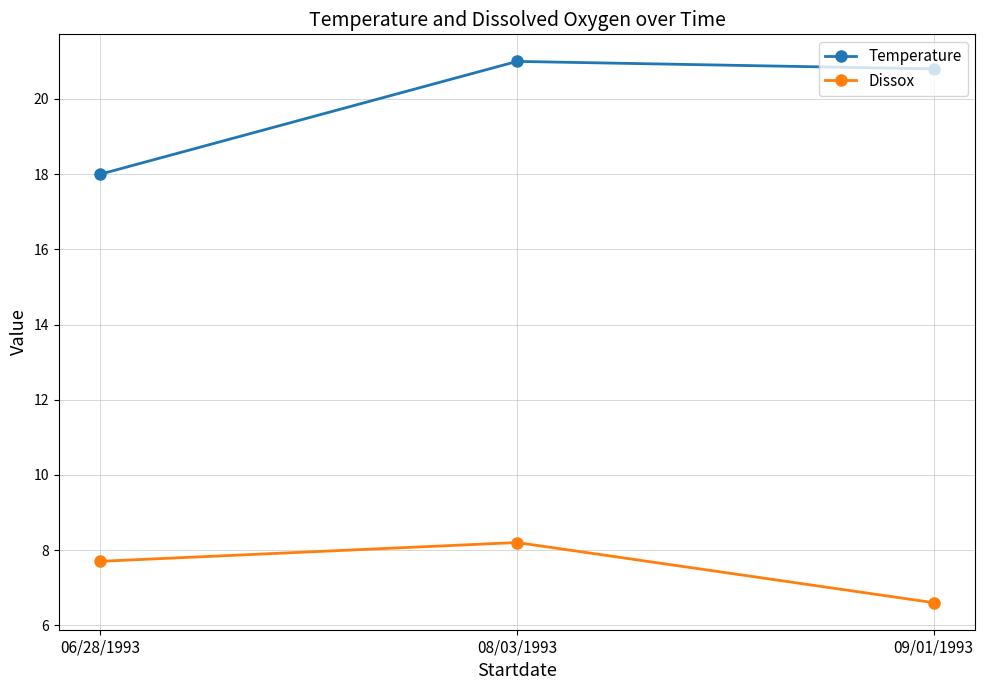

Is it true that Temperature equals 35.8 at 09/01/1993?

False